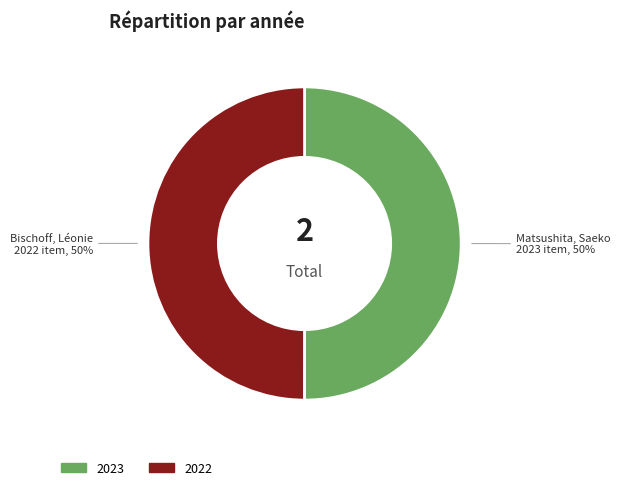

To the nearest percent, what is the average slice percentage?

50%